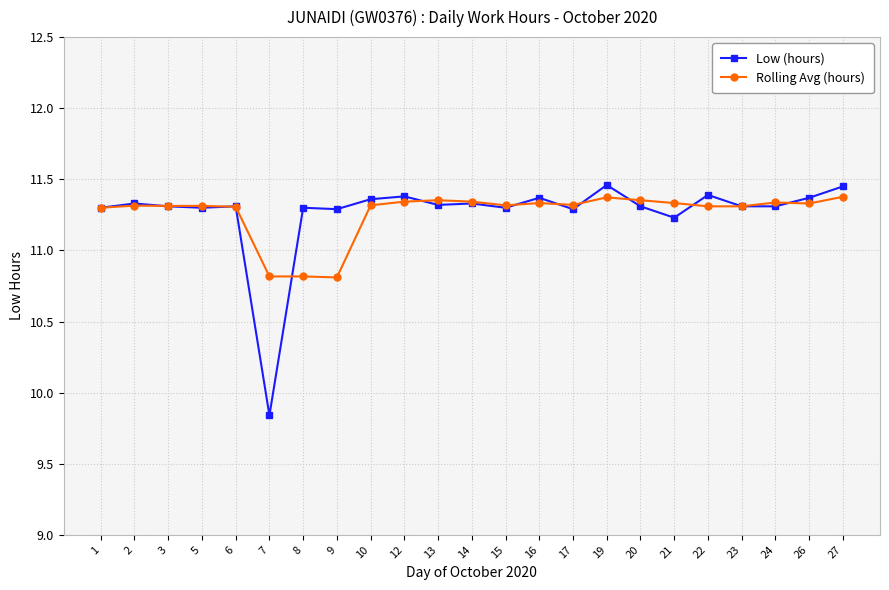

At which category does the chart reach its minimum across all series?

7